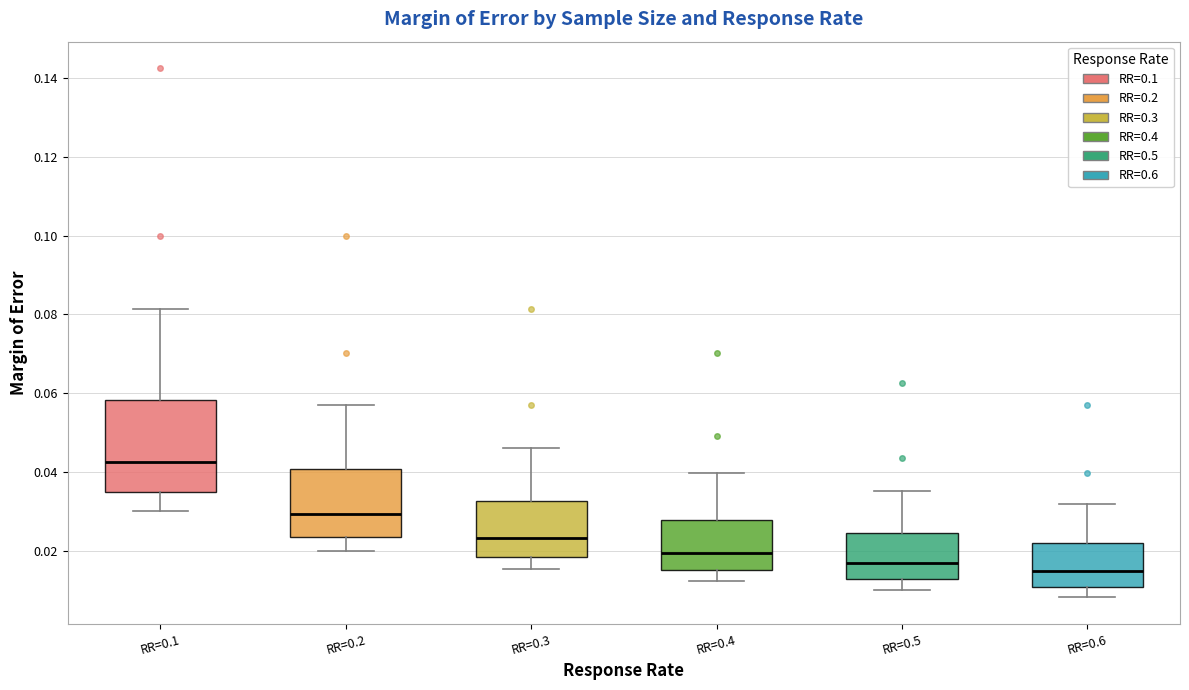

Which box has the highest median line?

RR=0.1